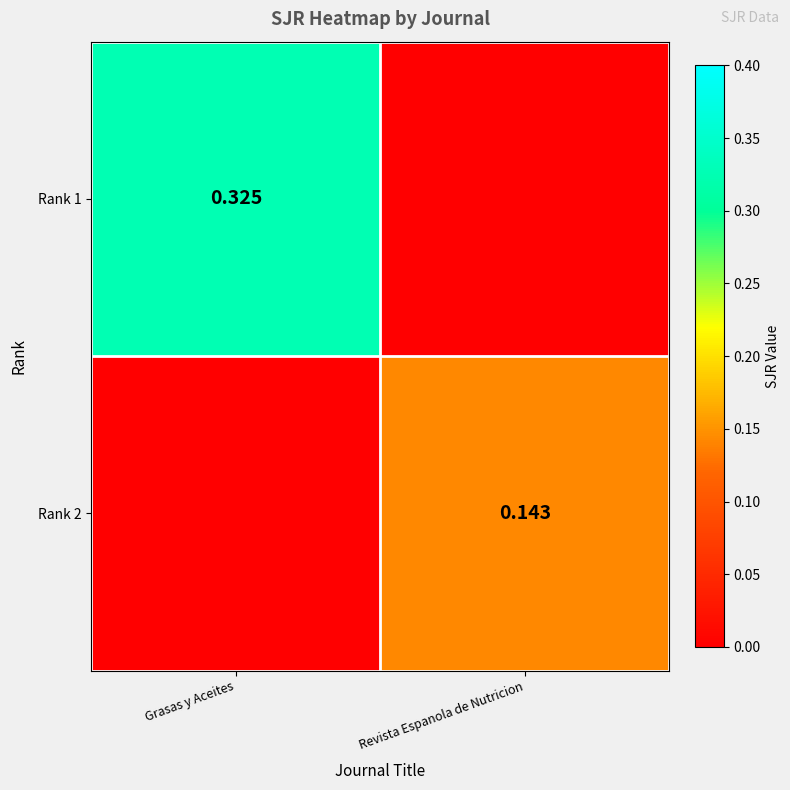

Which series changed the most between Grasas y Aceites and Revista Espanola de Nutricion?

Rank 1